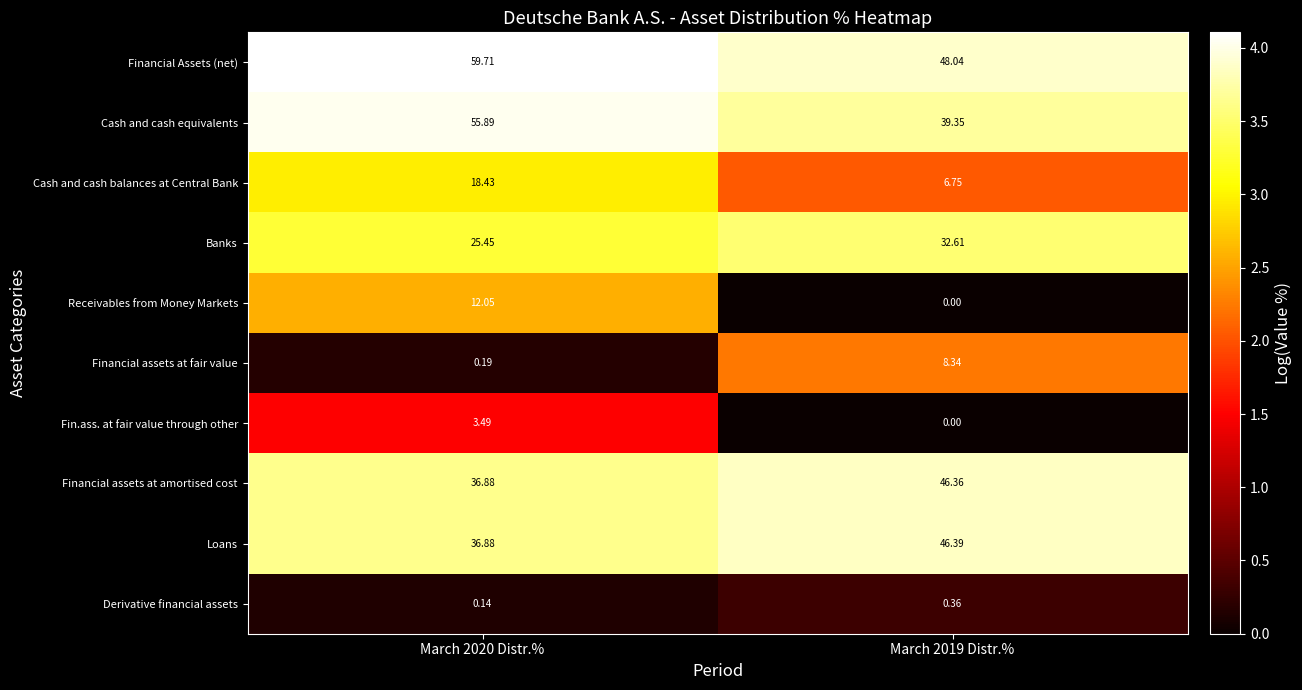

Between March 2020 Distr.% and March 2019 Distr.%, which series saw the biggest shift?

Cash and cash equivalents